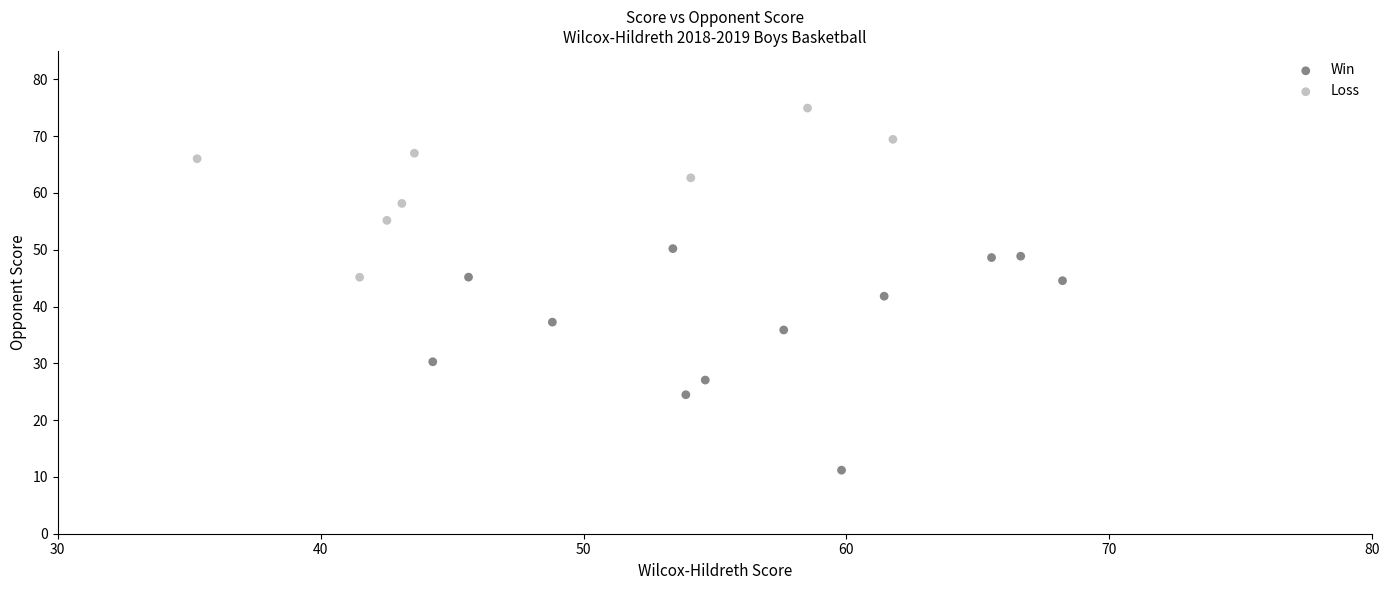

What are all the series names shown in the legend?

Win, Loss